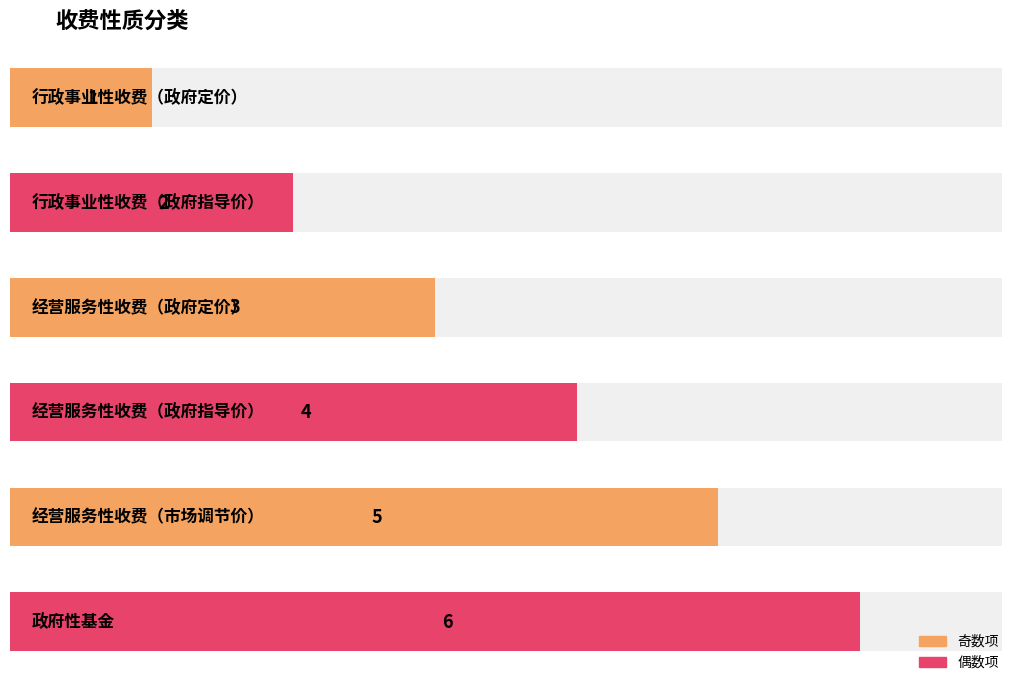

Reading left to right, what are all the values shown in this chart?

行政事业性收费（政府定价）=1	行政事业性收费（政府指导价）=2	经营服务性收费（政府定价）=3	经营服务性收费（政府指导价）=4	经营服务性收费（市场调节价）=5	政府性基金=6